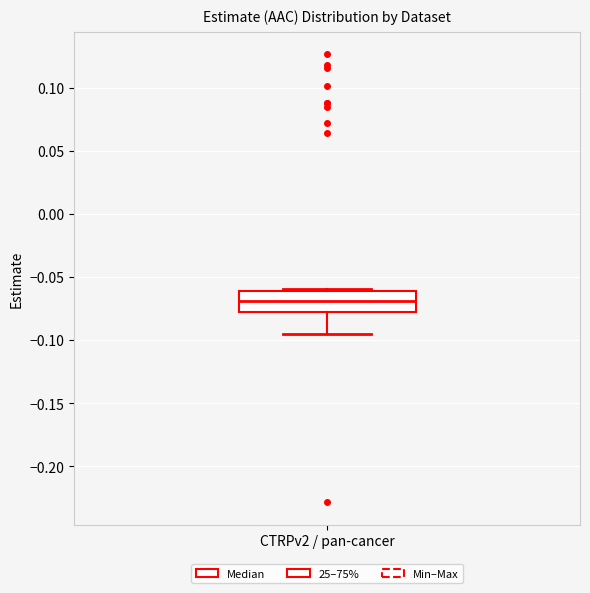

Read this box plot against the y-axis: the position of the median line, the range covered by the box, and the ends of both whiskers. The values are not printed on the chart, so give them approximately, as read against the axis.

median -0.070, box -0.075 to -0.060, whiskers -0.095 to -0.060 (just above the box's upper edge)